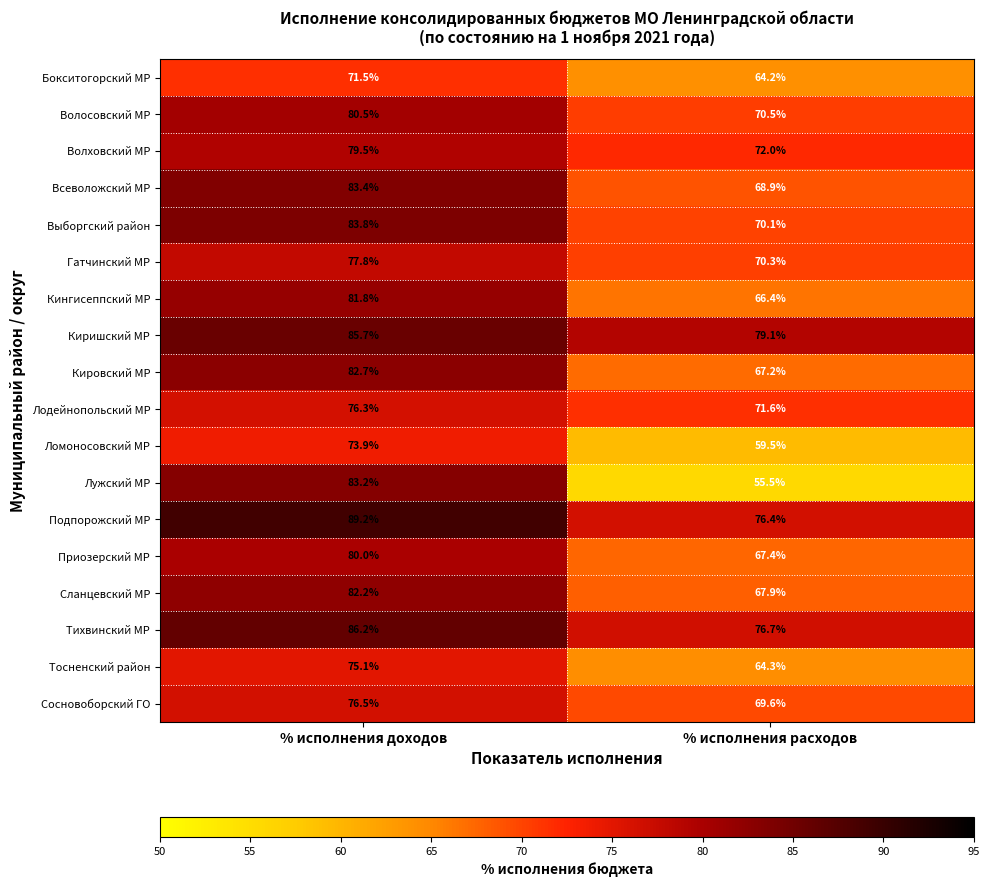

What is the sum of the Гатчинский МР values at % исполнения расходов and % исполнения доходов?

148.1